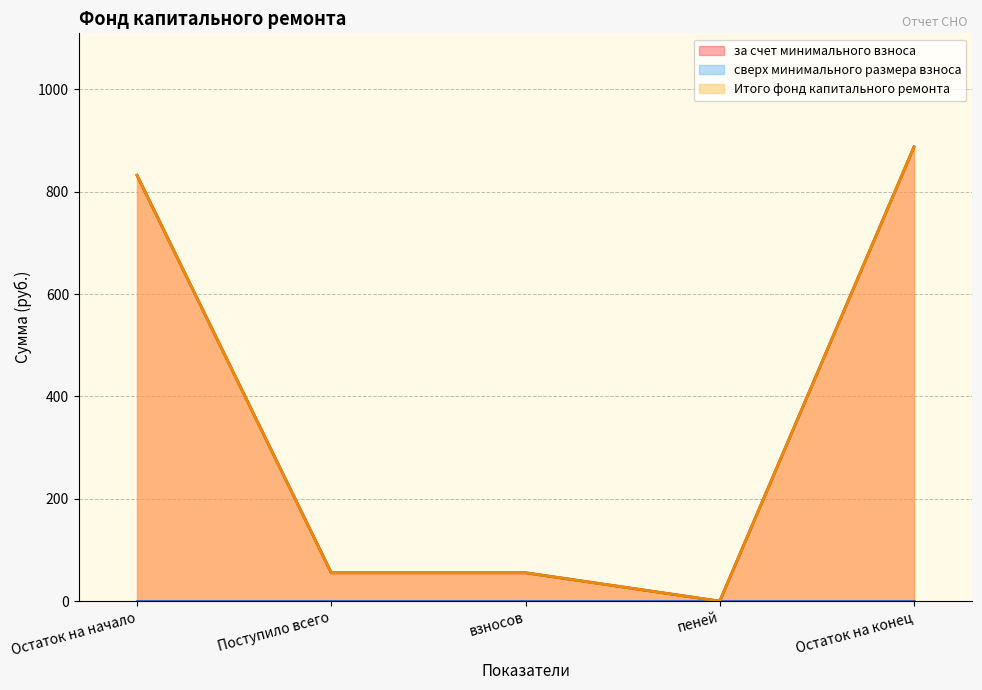

What is the label of the 5th point from the left?

Остаток на конец